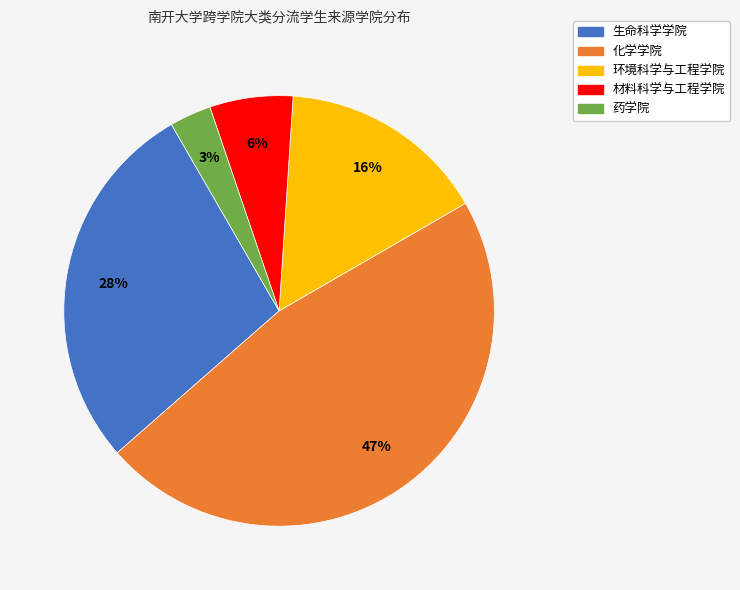

Is there a majority slice in this chart?

No